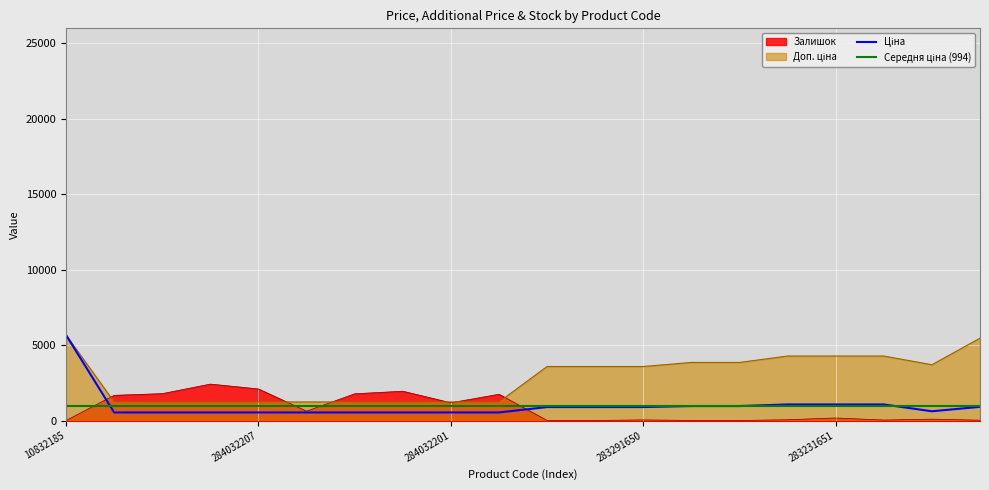

What is the sum of the Ціна values at 18 and 10832185?

6290.8